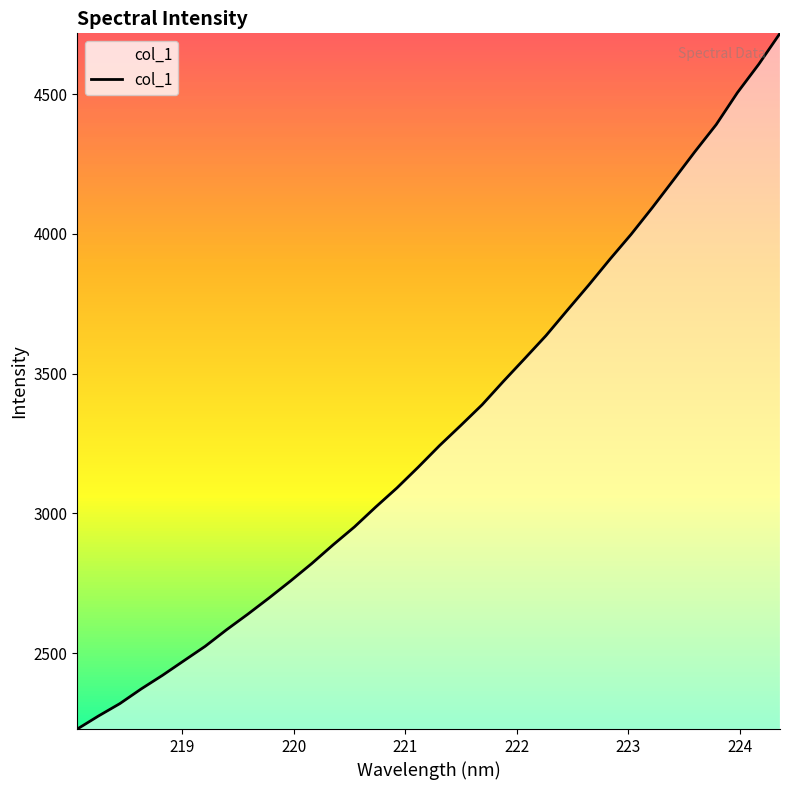

What is the maximum value shown in the chart?

4717.9